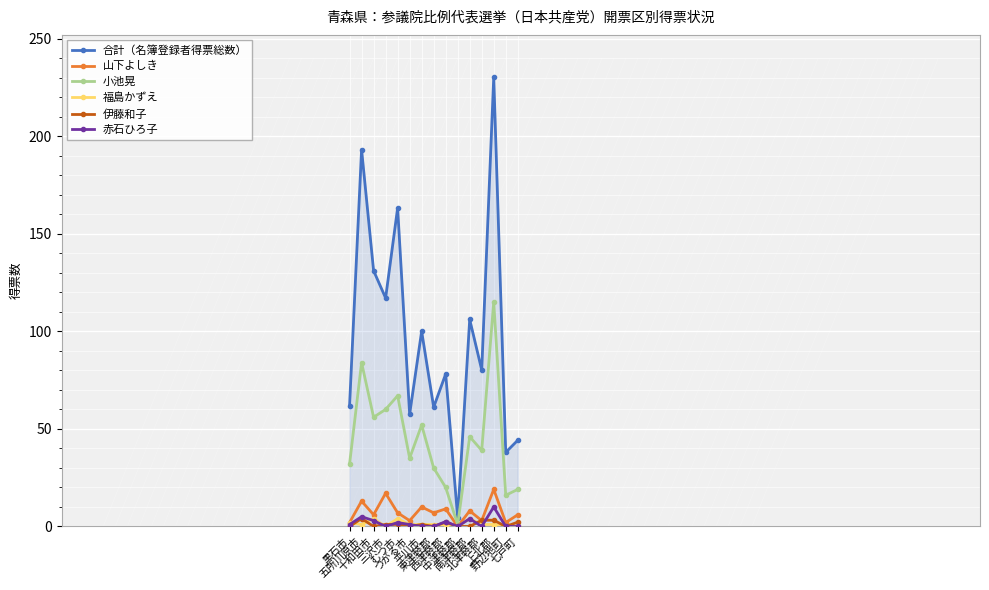

Which series changed the most between 三沢市 and むつ市?

合計（名簿登録者得票総数）